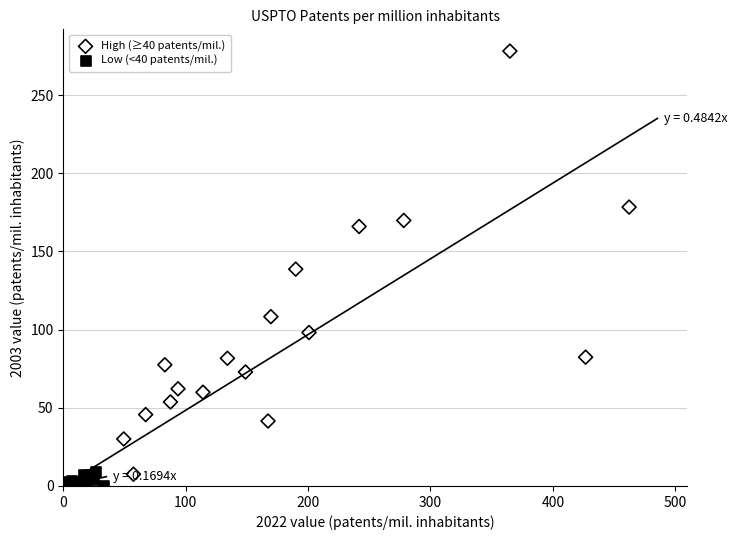

Which series contains the highest Y value?

High (≥40 patents/mil.)